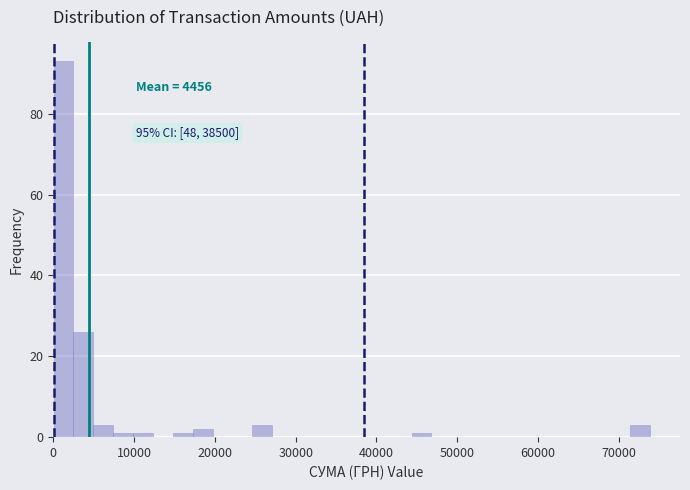

Around what value on the x-axis is the tallest bar? Give the approximate position of its centre, as read against the axis.

1000